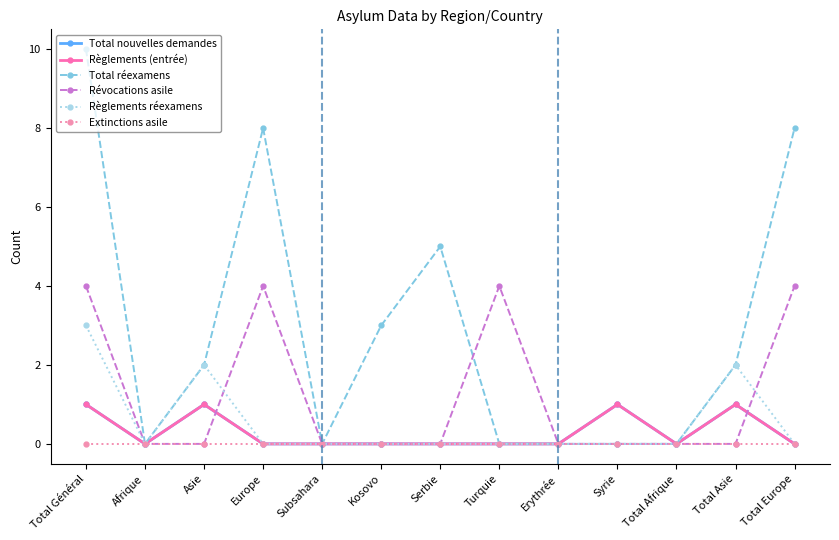

List the labels in order of Extinctions asile value, smallest first.

Total Général, Afrique, Asie, Europe, Subsahara, Kosovo, Serbie, Turquie, Erythrée, Syrie, Total Afrique, Total Asie, Total Europe